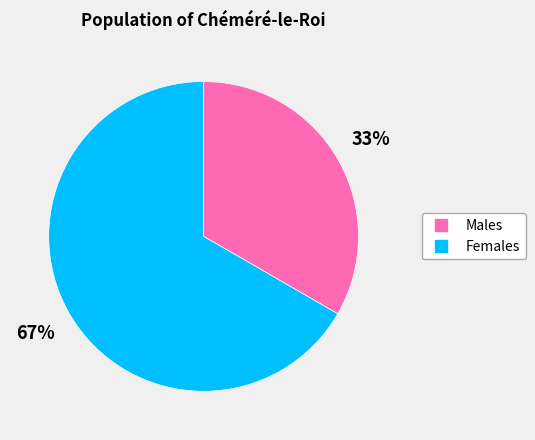

Is there a majority slice in this chart?

Yes